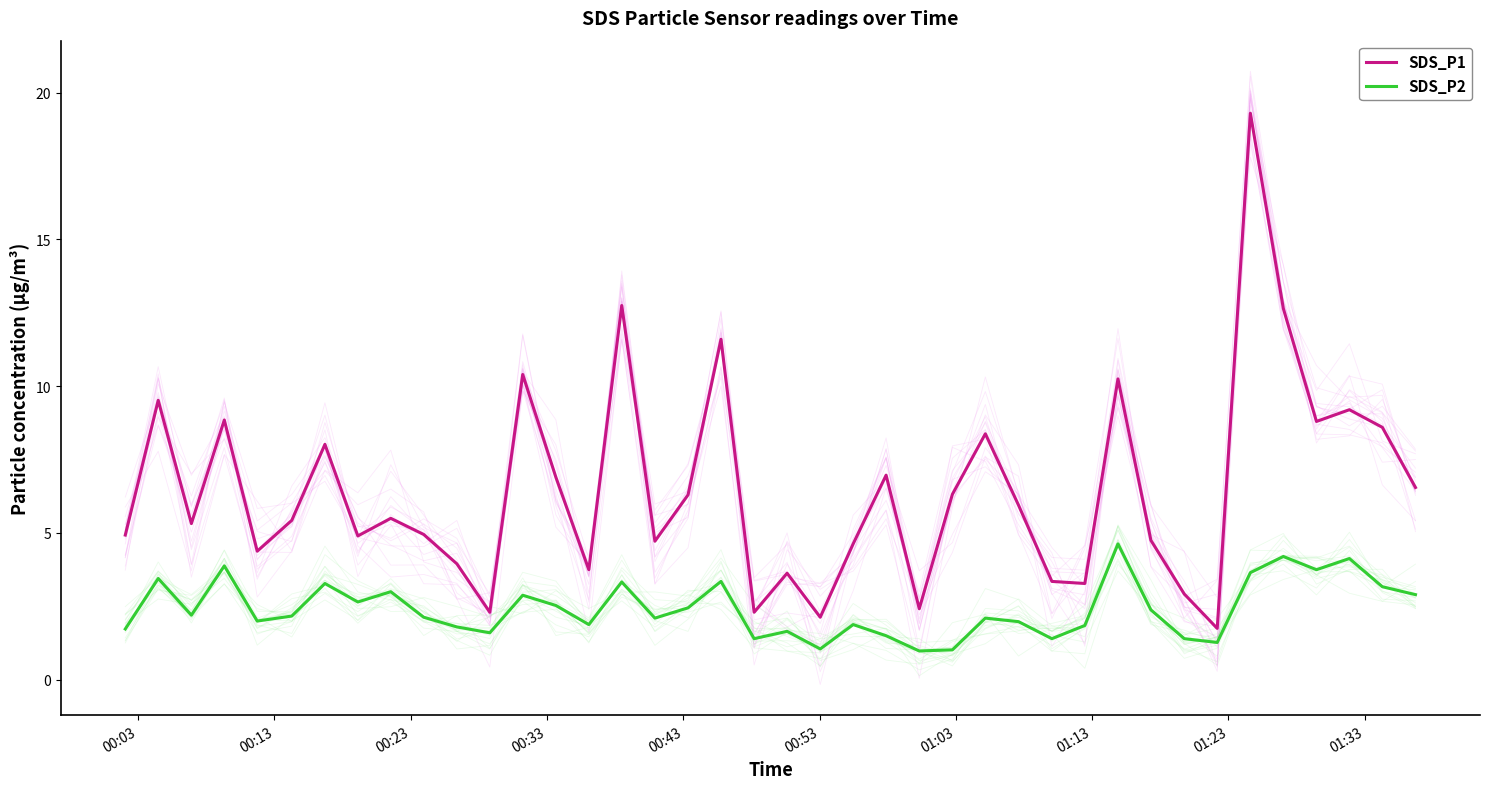

What is the minimum value for SDS_P2?

1.0